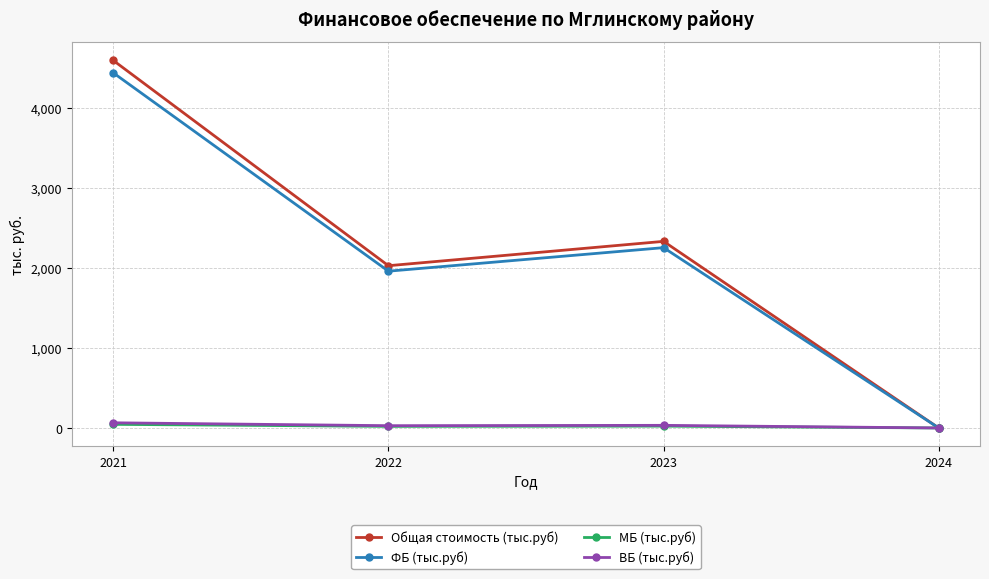

How many lines are shown in the chart?

4